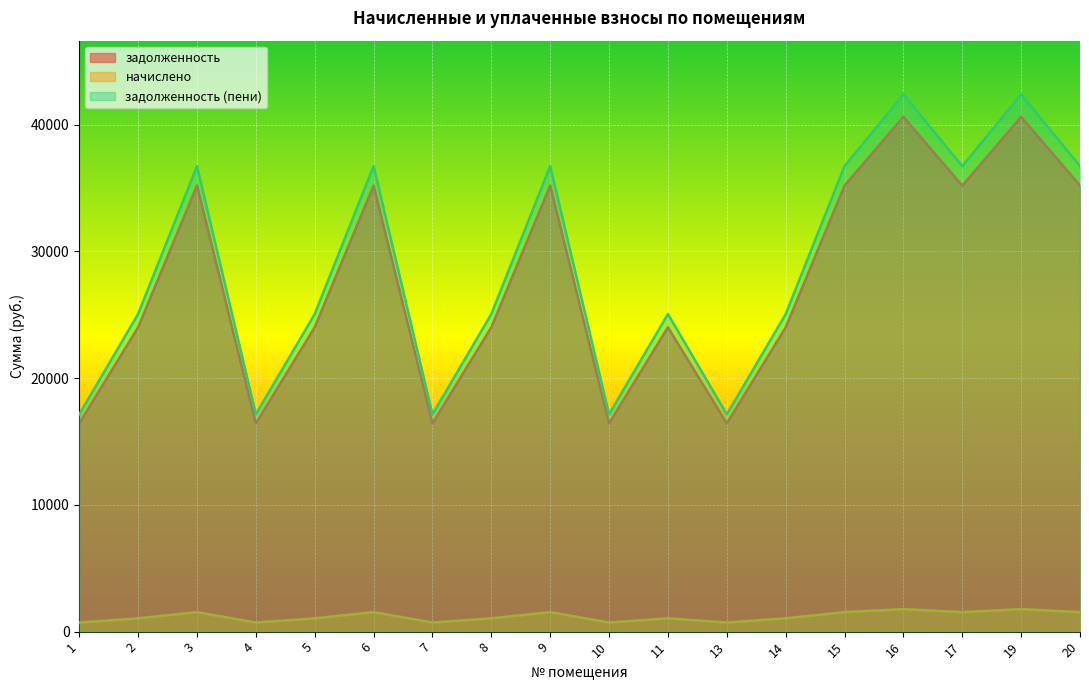

Reading right to left, list all the values displayed in this chart.

задолженность: 20=35194.2	19=40617.1	17=35194.2	16=40617.1	15=35194.2	14=24002.6	13=16428.0	11=24013.6	10=16428.0	9=35194.2	8=24013.6	7=16428.0	6=35194.2	5=24013.6	4=16428.0	3=35194.2	2=24013.6	1=16428.0
начислено: 20=1538.9	19=1776.0	17=1538.9	16=1776.0	15=1538.9	14=1049.5	13=718.3	11=1050.0	10=718.3	9=1538.9	8=1050.0	7=718.3	6=1538.9	5=1050.0	4=718.3	3=1538.9	2=1050.0	1=718.3
задолженность (пени): 20=36733.1	19=42393.1	17=36733.1	16=42393.1	15=36733.1	14=25052.2	13=17146.3	11=25063.6	10=17146.3	9=36733.1	8=25063.6	7=17146.3	6=36733.1	5=25063.6	4=17146.3	3=36733.1	2=25063.6	1=17146.3